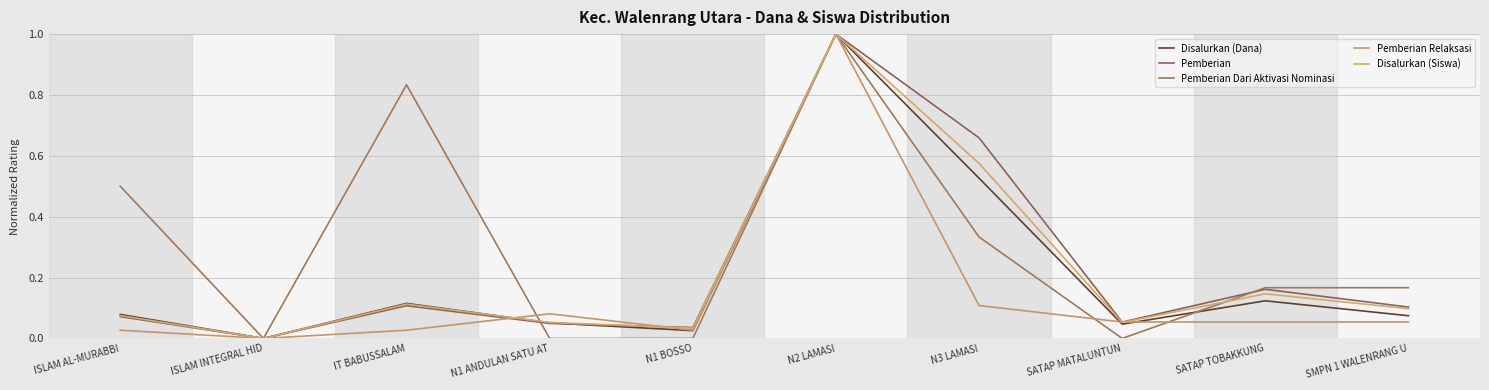

After their last crossing, which series has the higher values: Disalurkan (Dana) or Disalurkan (Siswa)?

Disalurkan (Siswa)